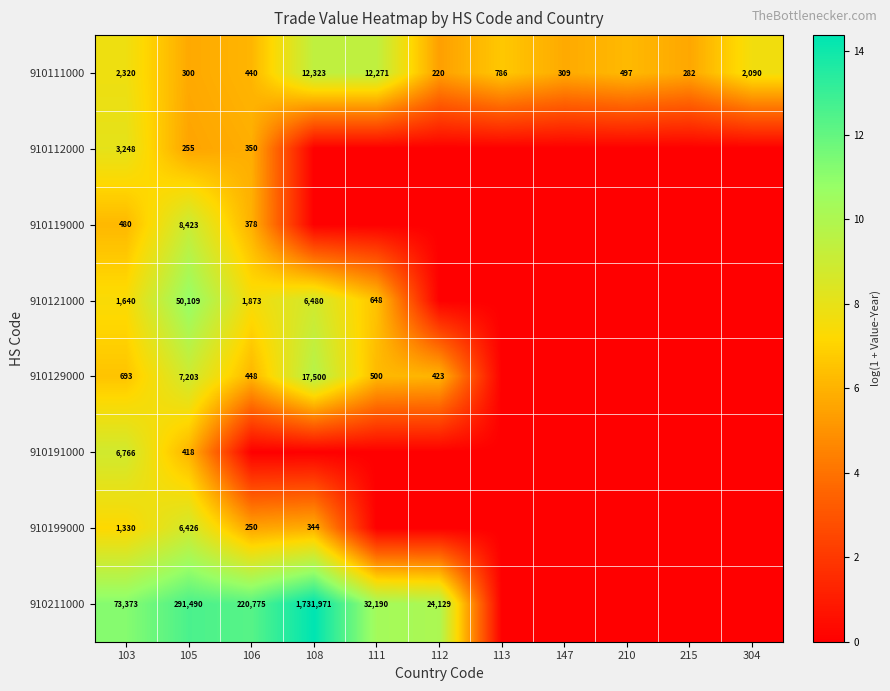

Is it true that 910211000 equals 32190 at 111?

True